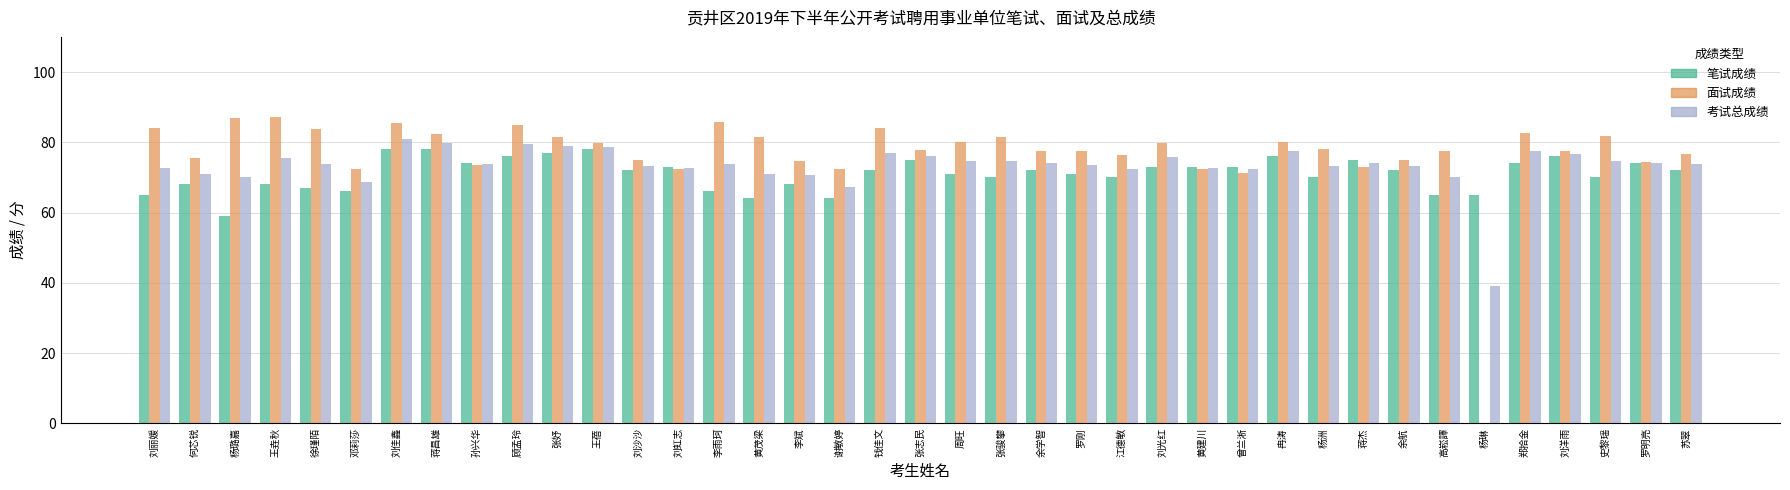

What is the average value of the 笔试成绩 series?

71.0